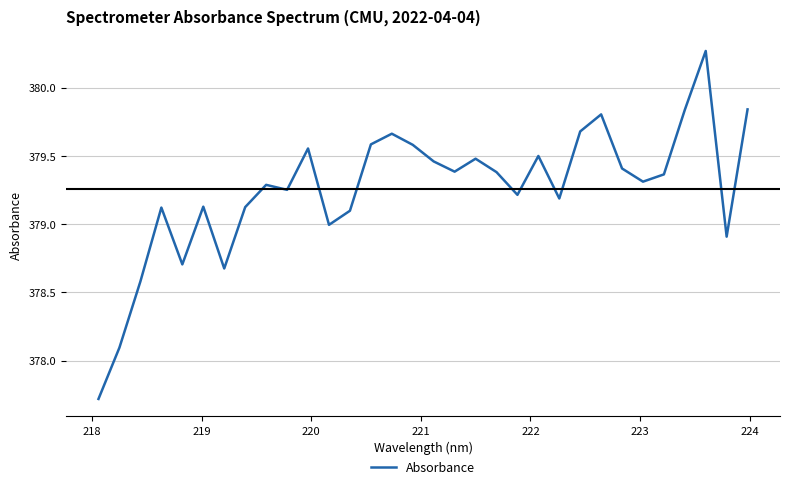

What is the difference between the second highest and minimum values?

2.1